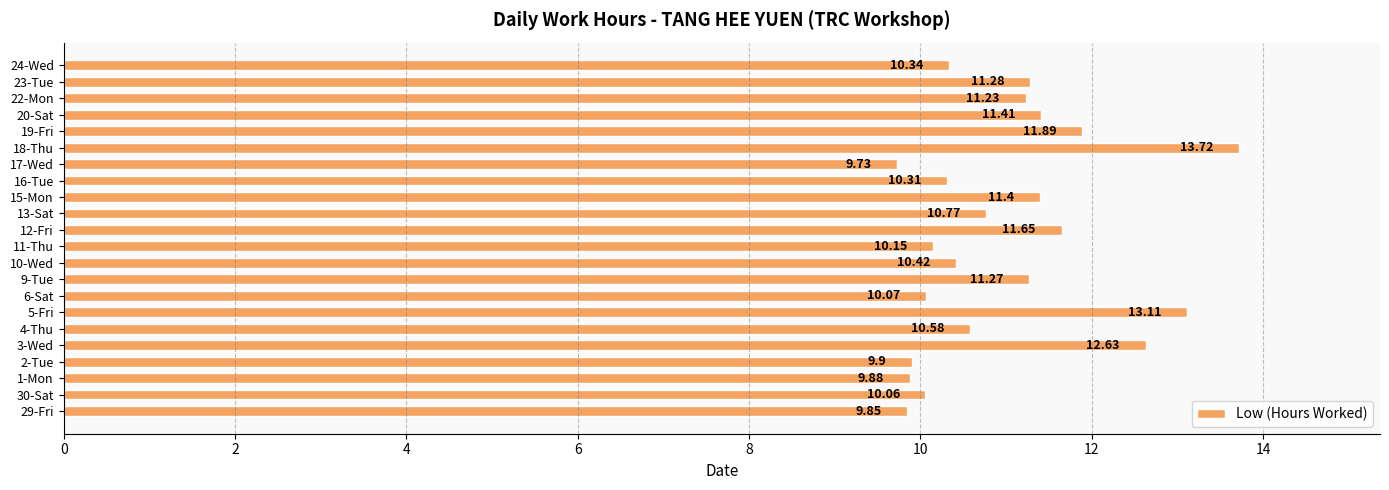

What is the change in value from 1-Mon to 10-Wed?

+0.5